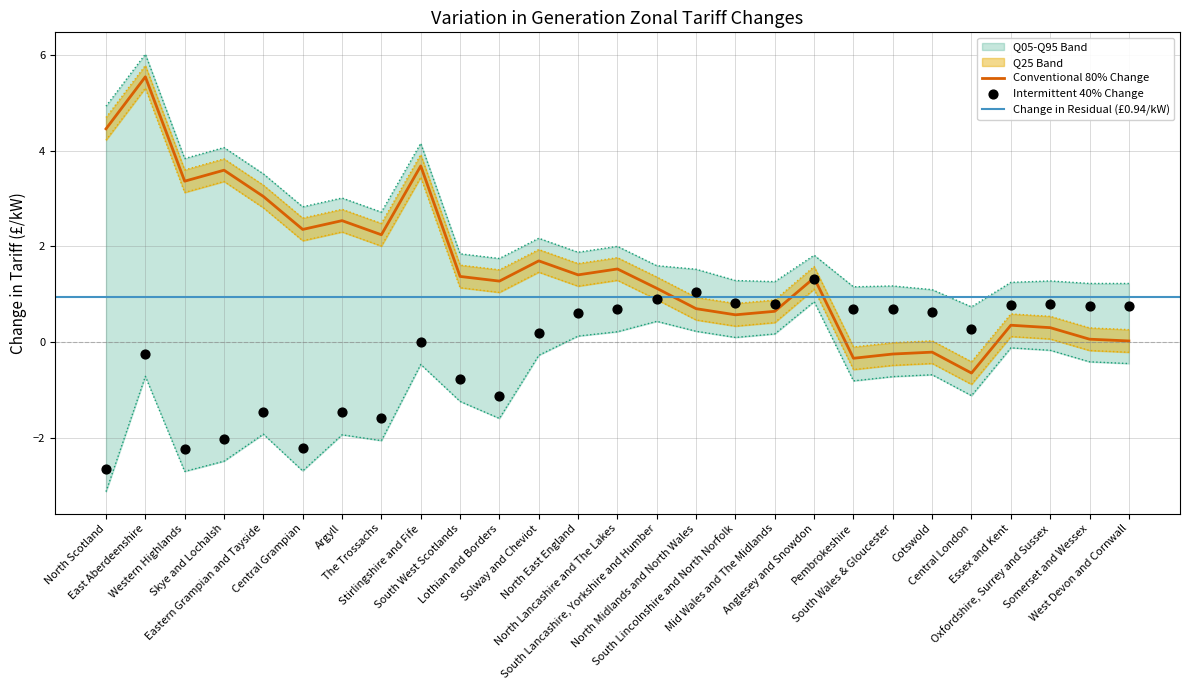

Which series contains the highest Y value?

Change (Conventional 80%)